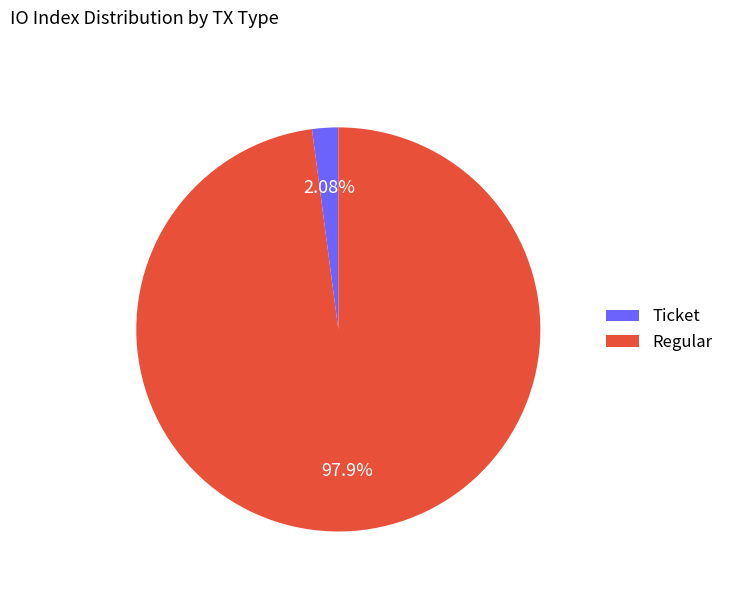

Combined, do Regular and Ticket account for over 50%?

Yes